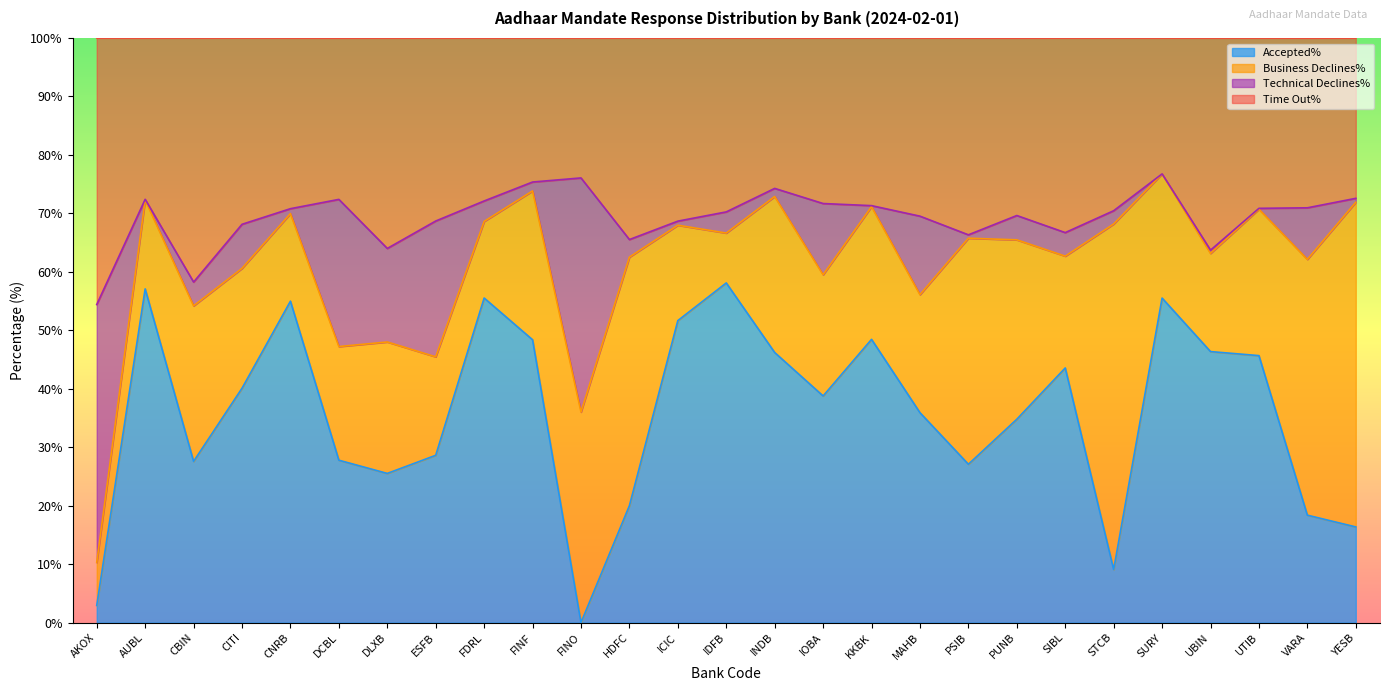

At how many categories does at least one series exceed 10?

27